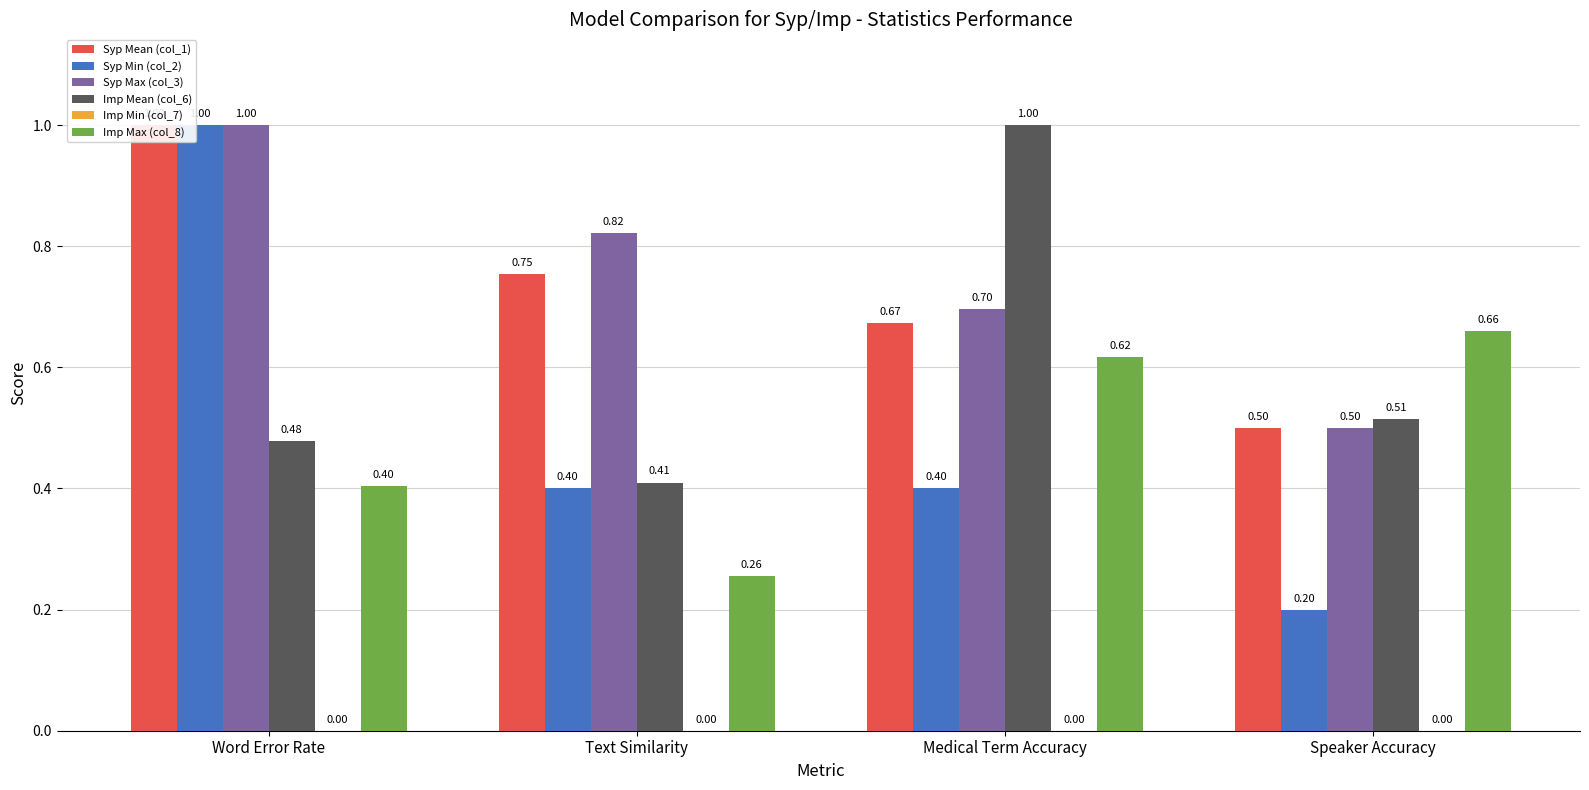

What position from the right is Text Similarity?

3